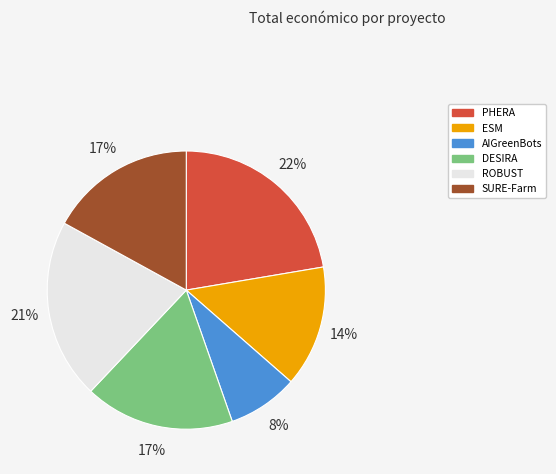

To the nearest percent, what is the difference between the largest and smallest slice percentages?

14%